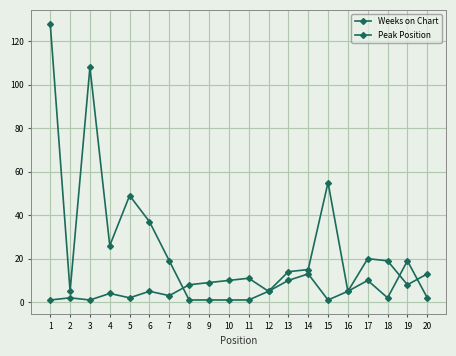

How many lines are shown in the chart?

2